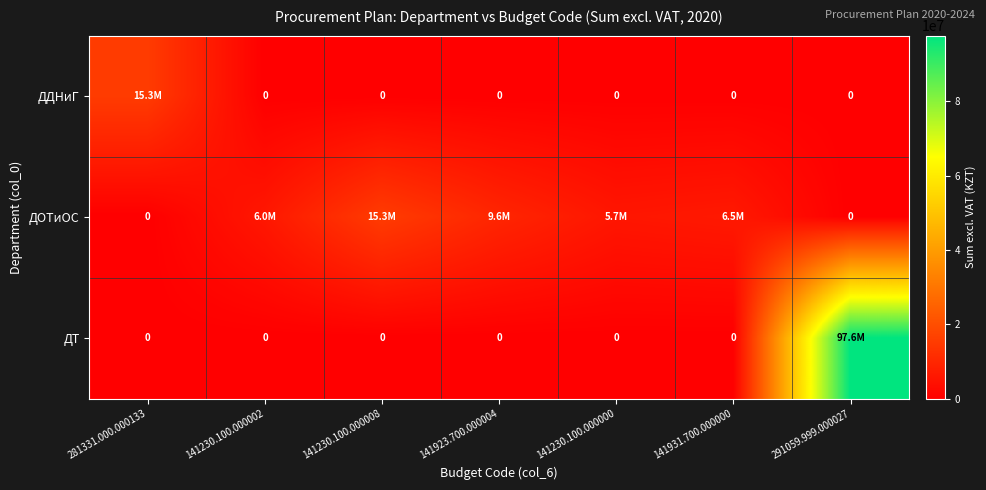

What is the difference between the maximum and minimum values in the ДОТиОС series?

15312000